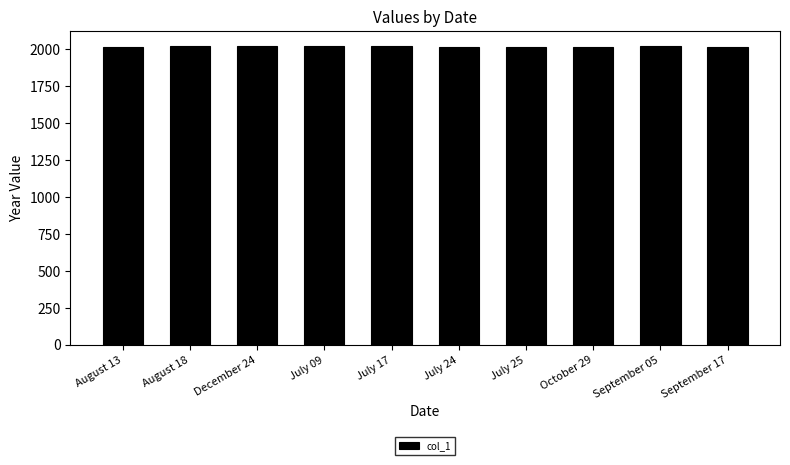

What is the difference between the second highest and second lowest values?

4